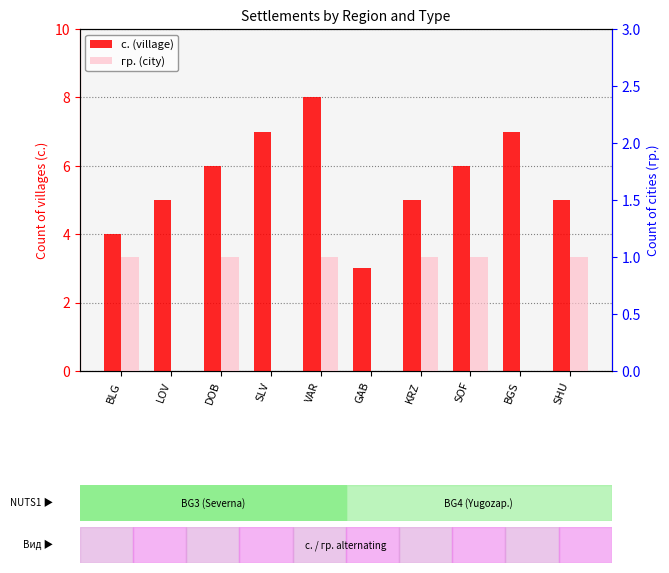

Reading right to left, list all the values displayed in this chart.

с. (village): 5	7	6	5	3	8	7	6	5	4
гр. (city): 1	0	1	1	0	1	0	1	0	1